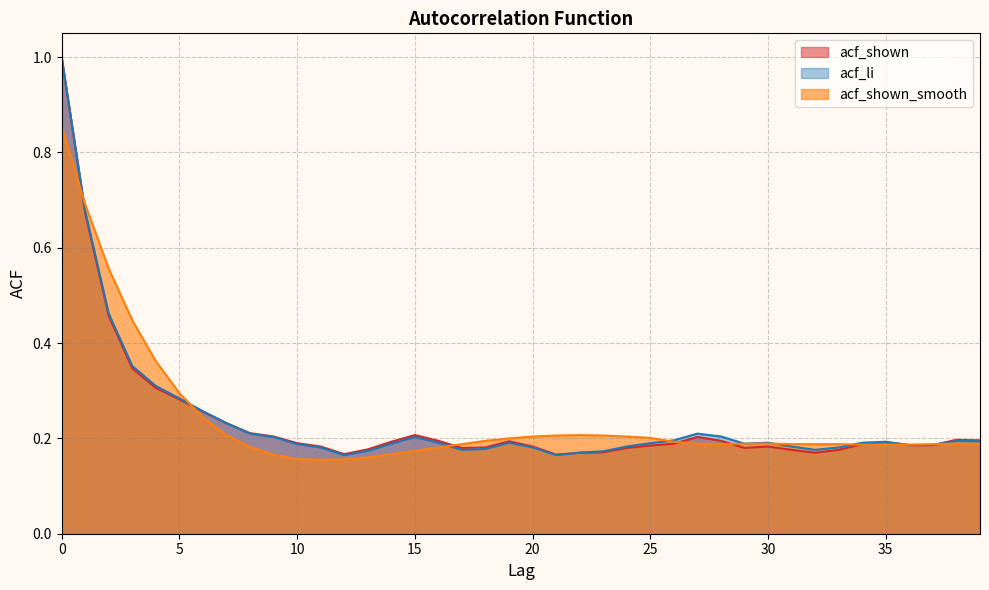

Count the number of categories in the chart.

40